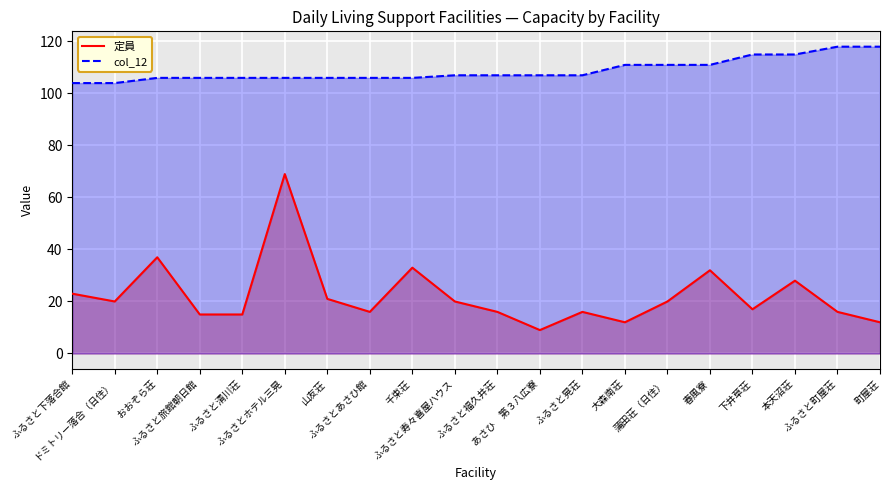

What is the difference between the maximum and minimum values in the col_12 series?

14